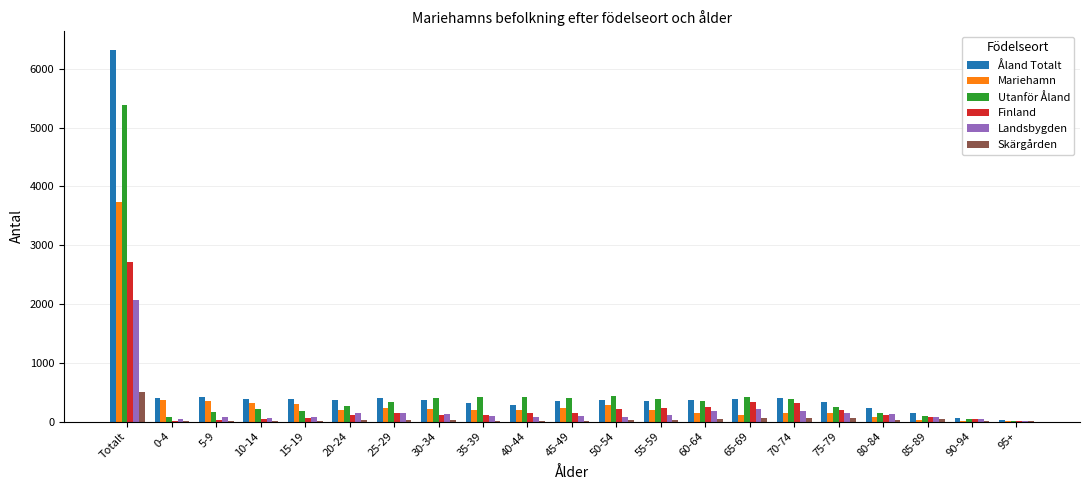

At which label does Landsbygden reach its peak?

Totalt